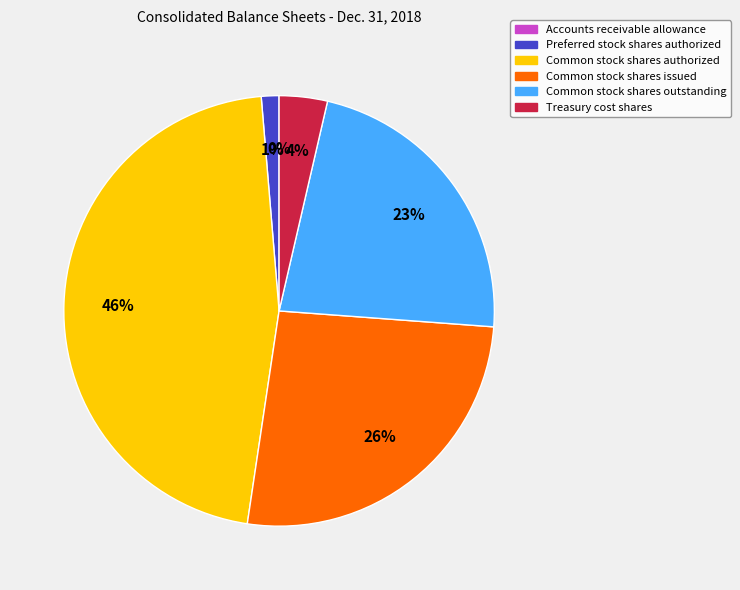

Combined, do Common stock shares authorized and Common stock shares issued account for over 50%?

Yes